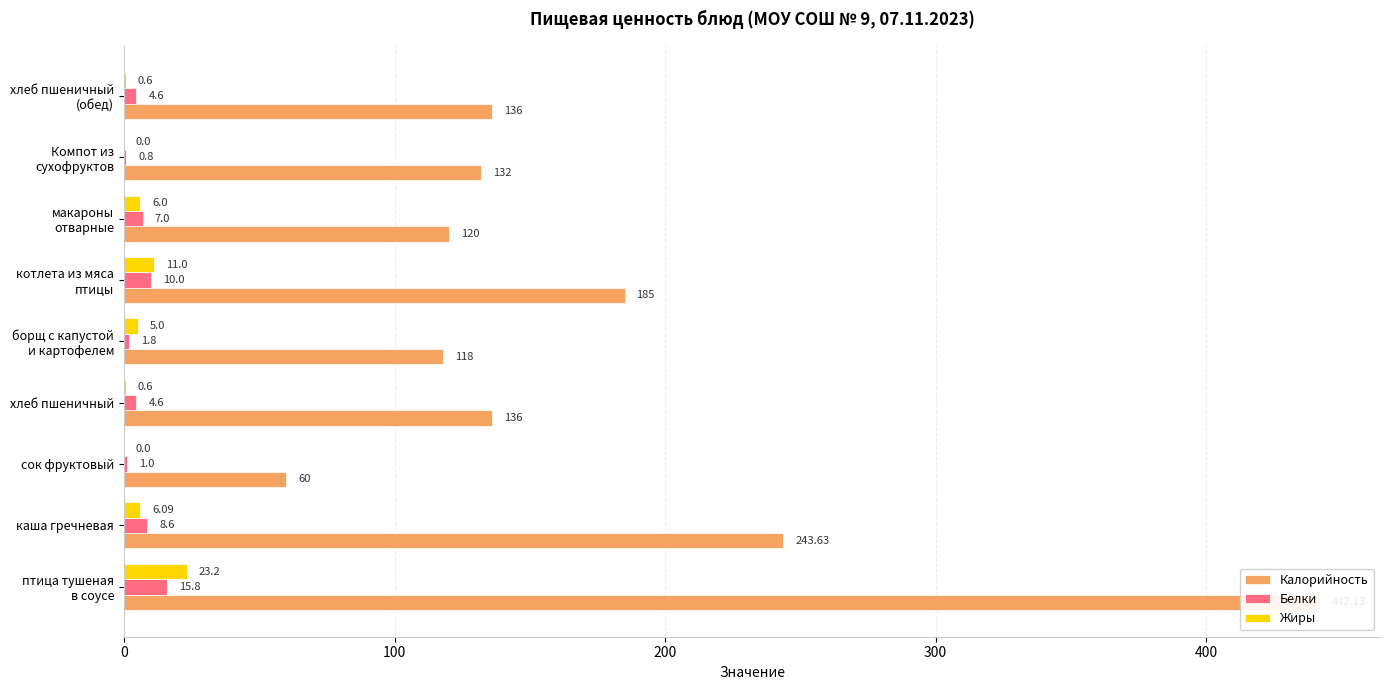

What is the difference between the maximum and minimum values in the Белки series?

15.0